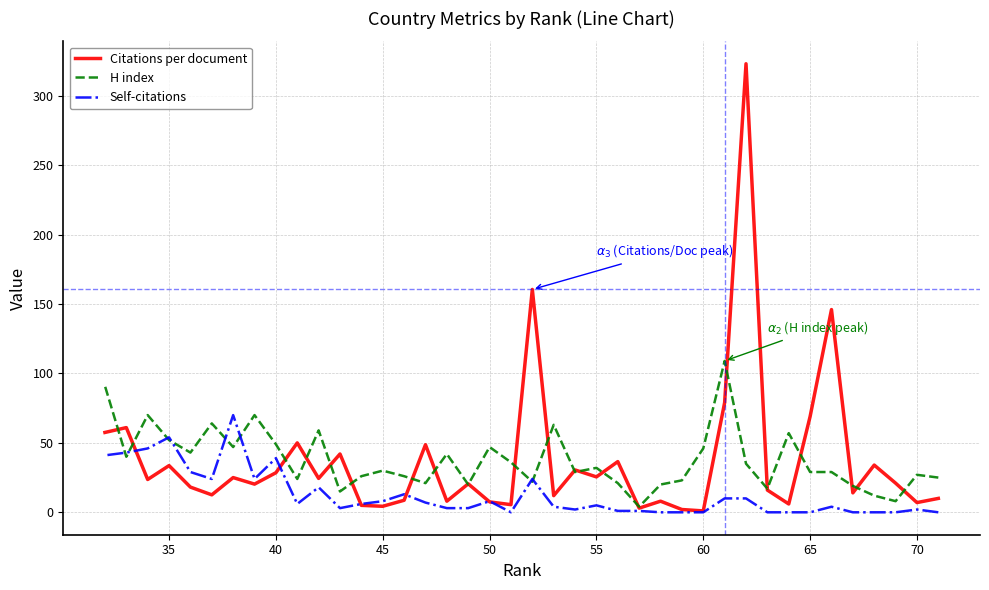

Does the chart display data point markers on the line(s)?

No